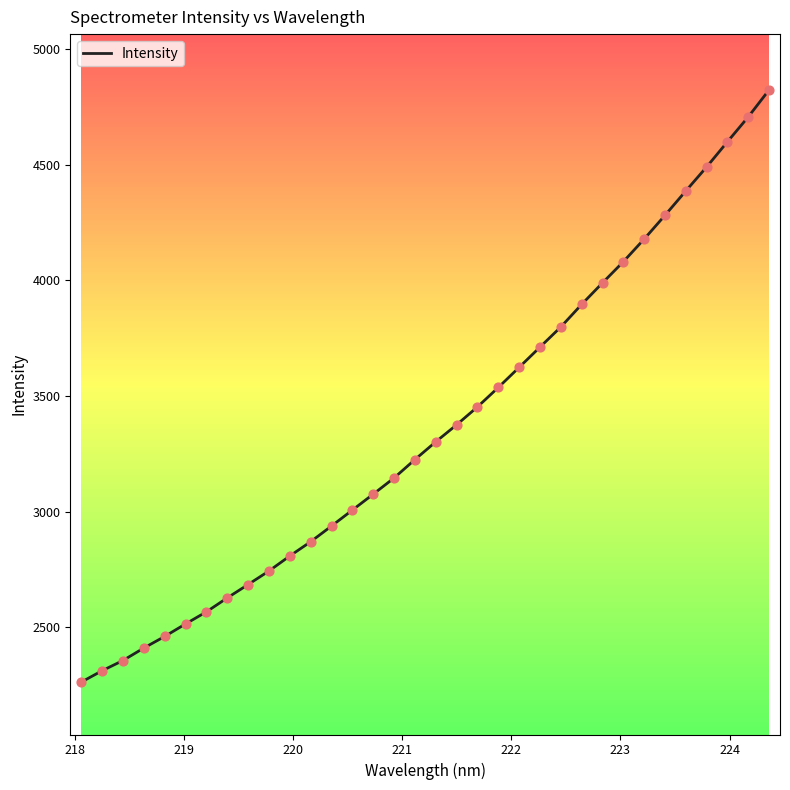

What is the difference between the maximum and minimum values?

2560.5